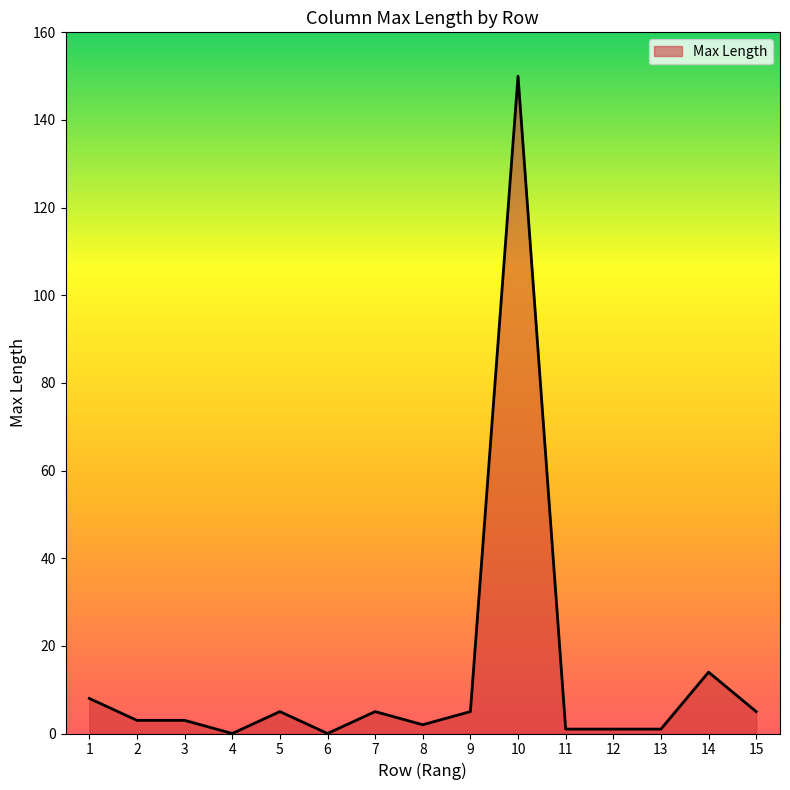

What is the difference between the maximum and minimum values?

150